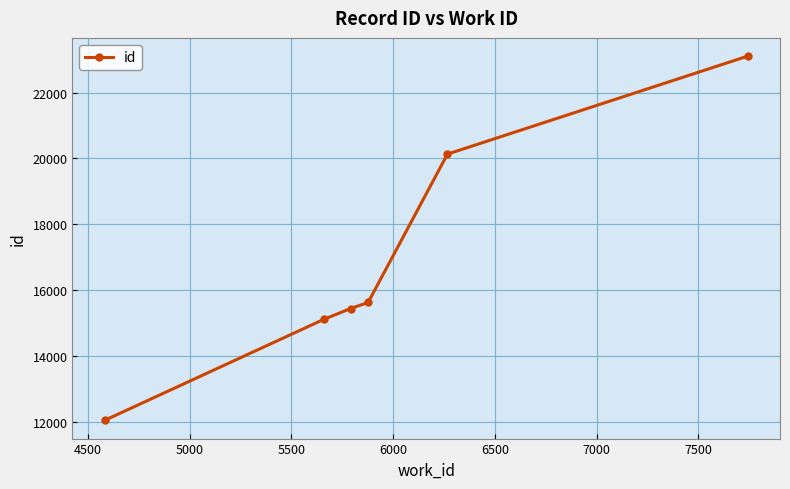

What is the value of the 1st point from the left?

12053